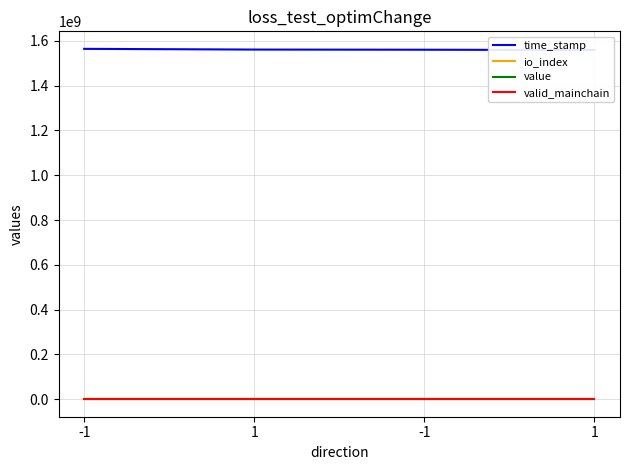

What is the sum of all valid_mainchain values?

4.0